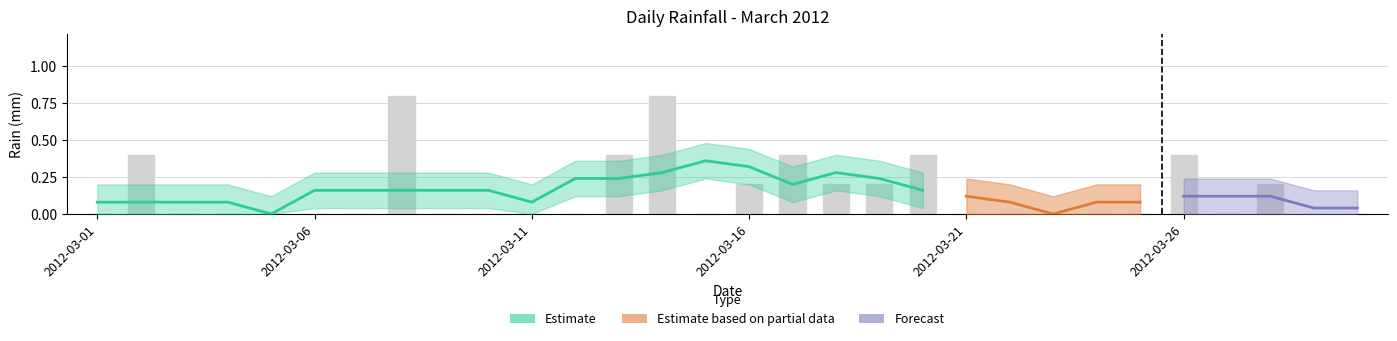

Are the bars horizontal?

No